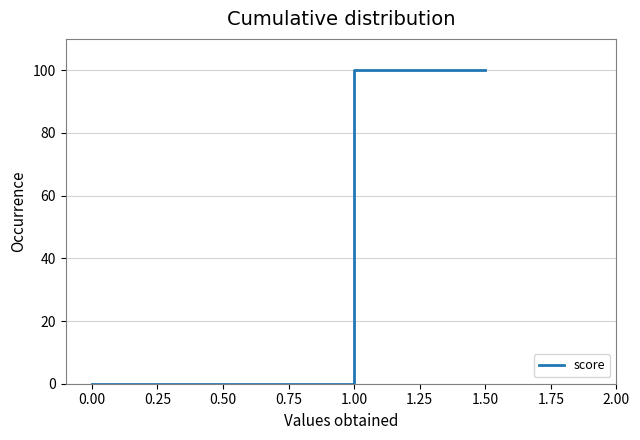

What is the difference between the maximum and minimum values?

100